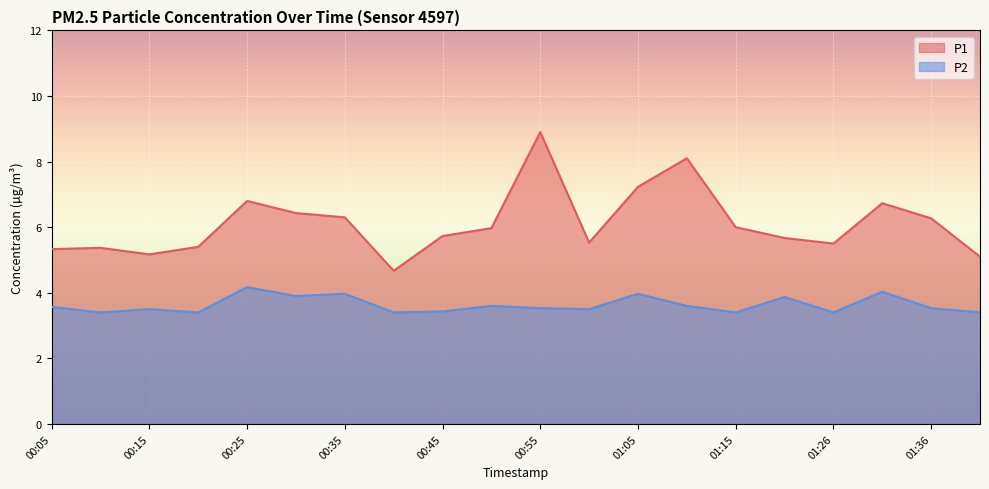

Which series changed the most between 00:55 and 01:15?

P1